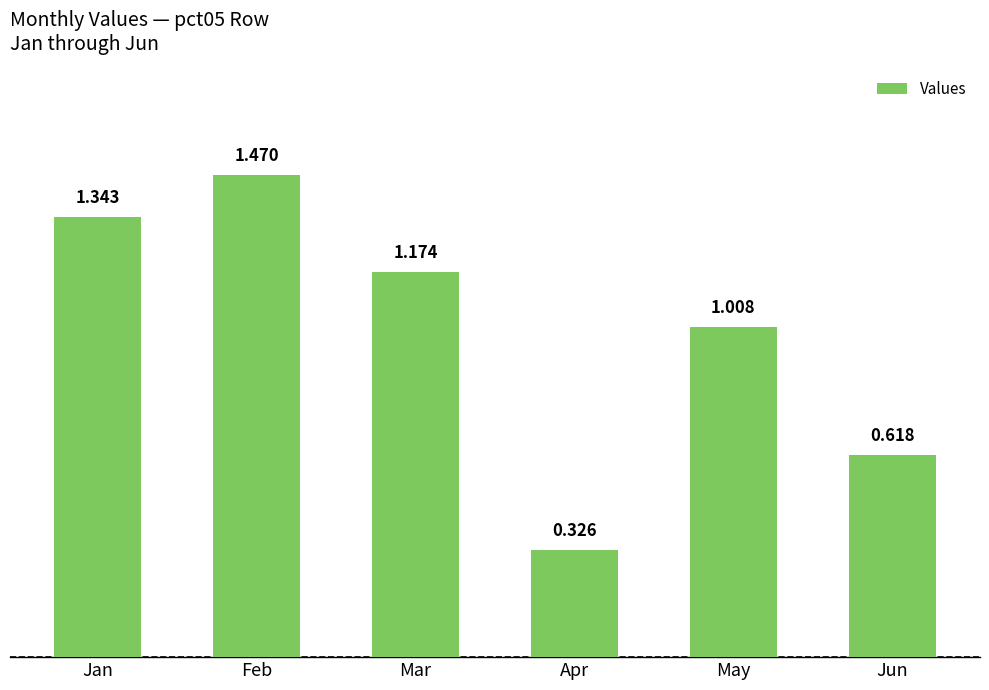

Rank the categories by value from highest to lowest.

Feb, Jan, Mar, May, Jun, Apr